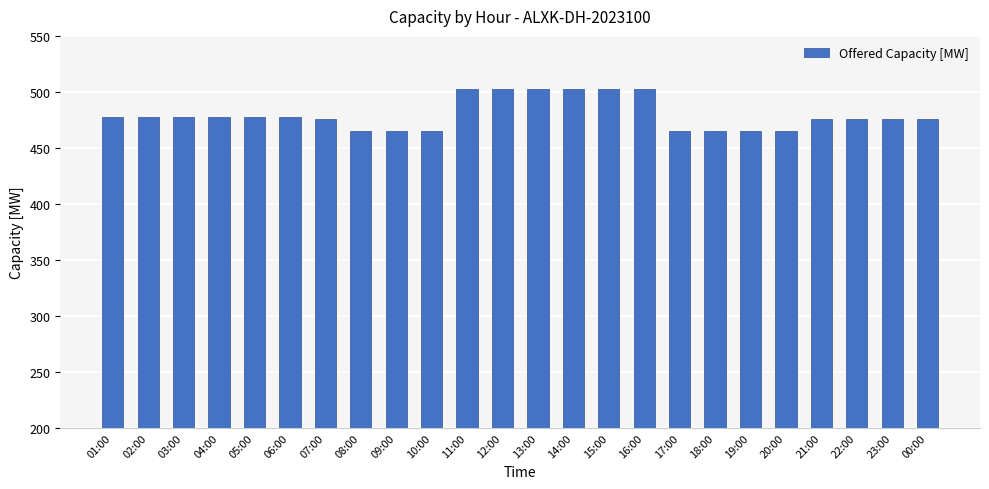

What is the difference between the maximum and second lowest values?

38